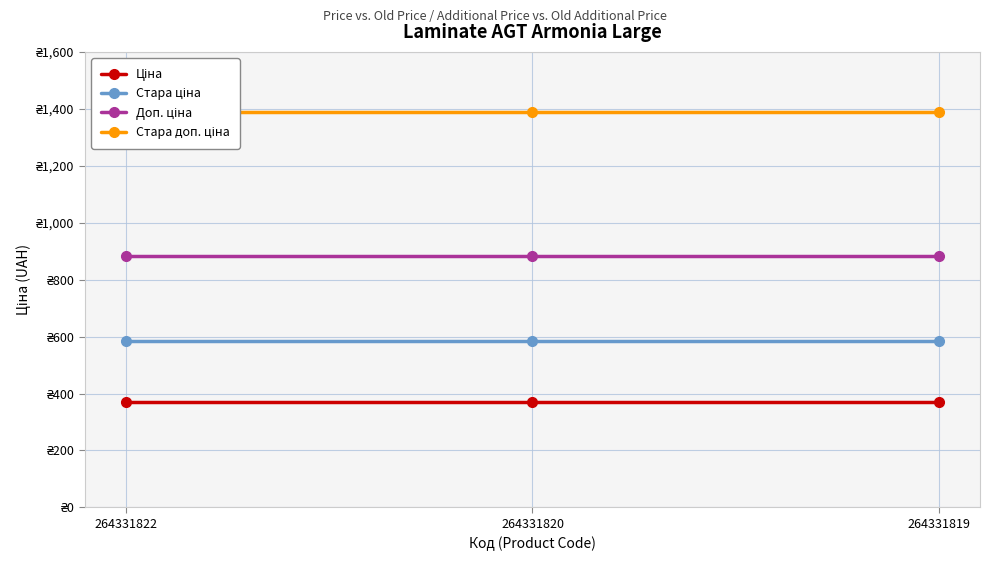

The value of Стара доп. ціна at 264331820 is 1824.4. True or false?

False